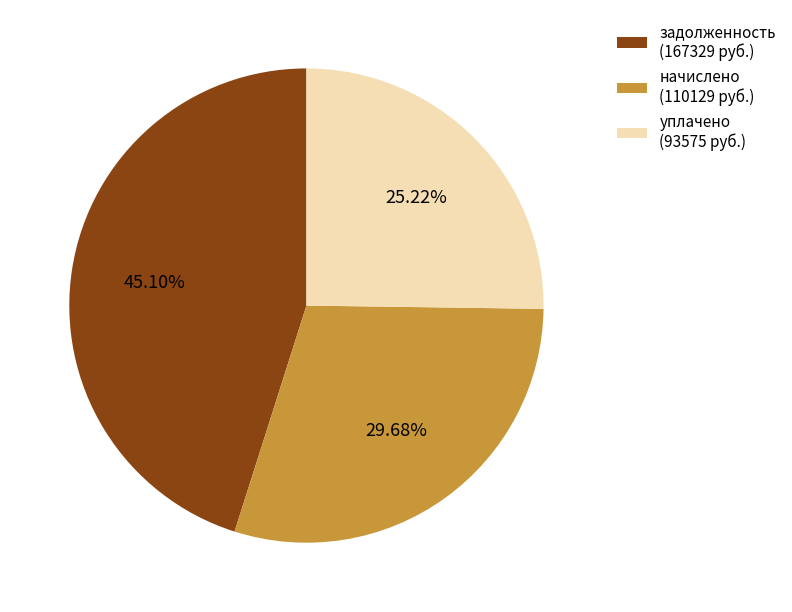

Do уплачено (93575 руб.) and начислено (110129 руб.) together represent more than half of the pie?

Yes